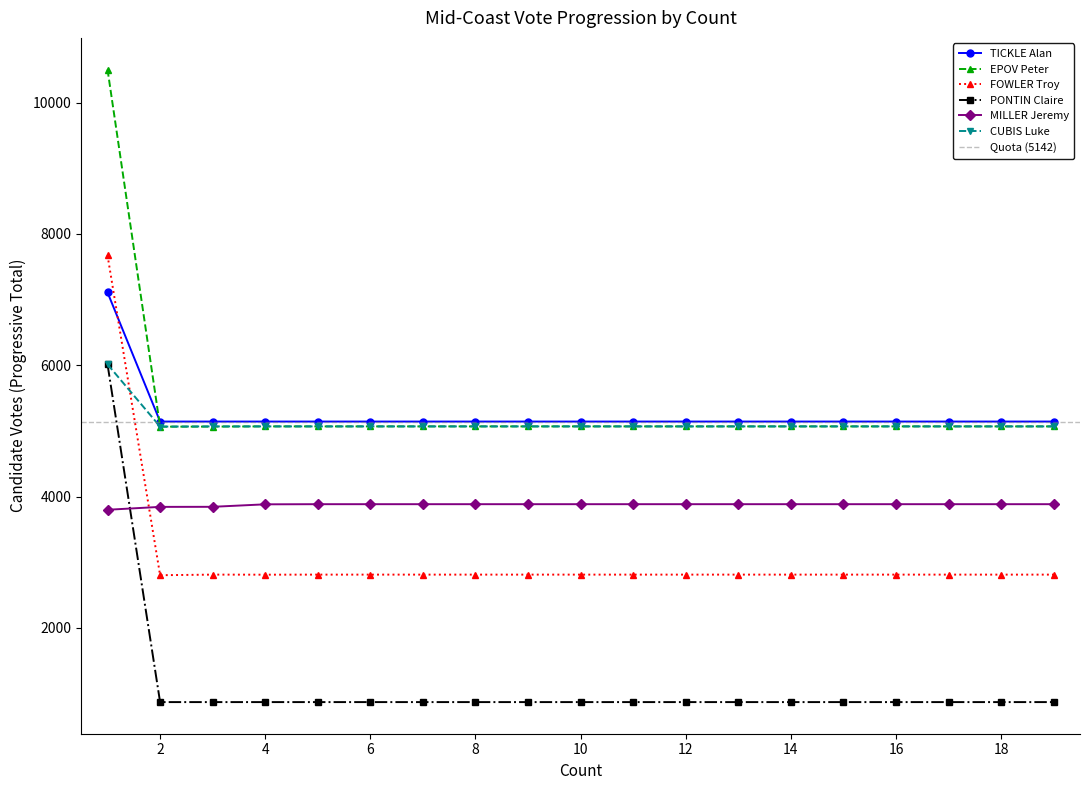

How many interior local valleys does the FOWLER Troy series have?

2